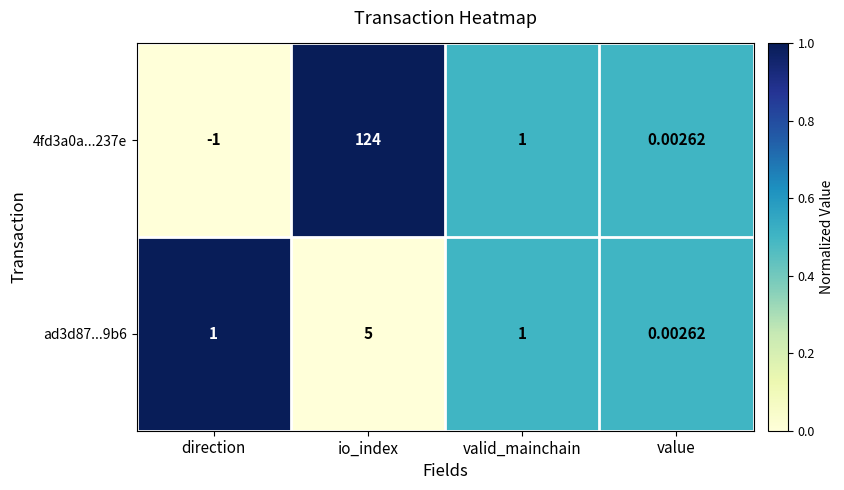

Which label corresponds to the largest value in the chart?

io_index